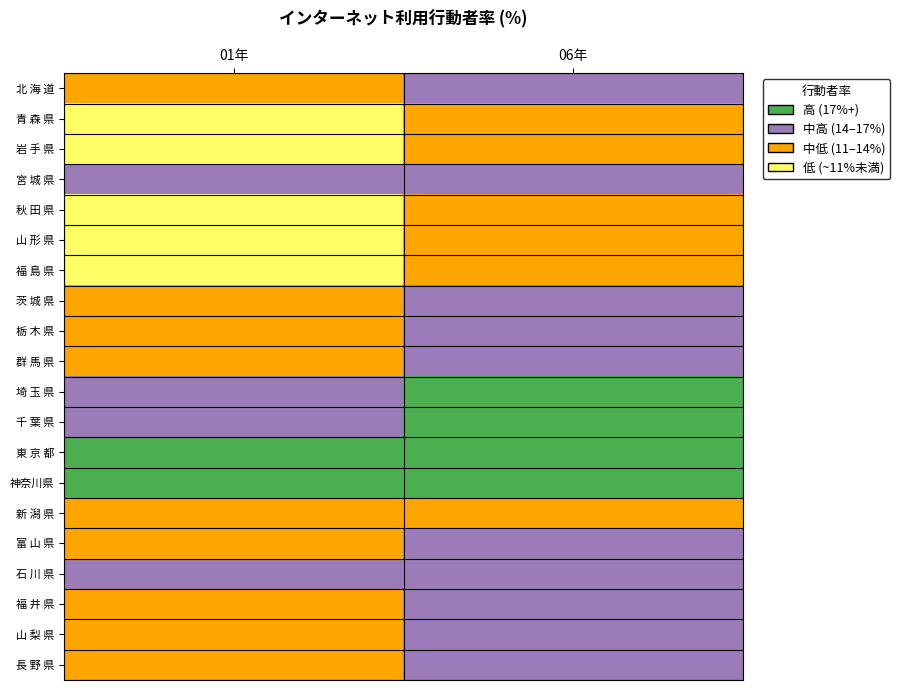

At which category is the sum across all series the highest?

06年